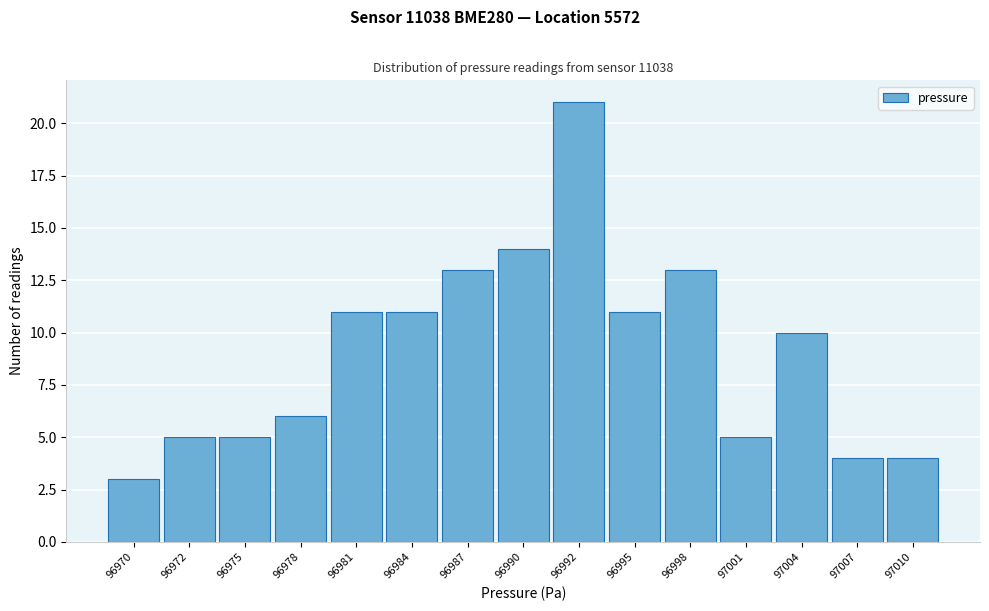

Reading left to right, extract all data points from this chart.

3	5	5	6	11	11	13	14	21	11	13	5	10	4	4